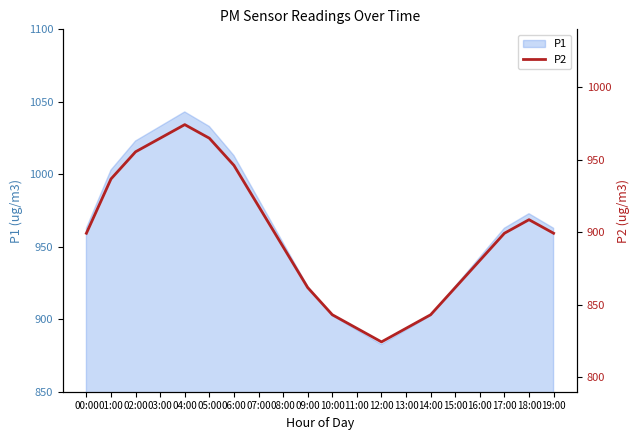

Reading left to right, transcribe all the data shown in this chart.

899.3	936.8	955.5	964.9	974.3	964.9	946.1	918.0	890.0	861.8	843.1	833.7	824.4	833.7	843.1	861.8	880.6	899.3	908.7	899.3